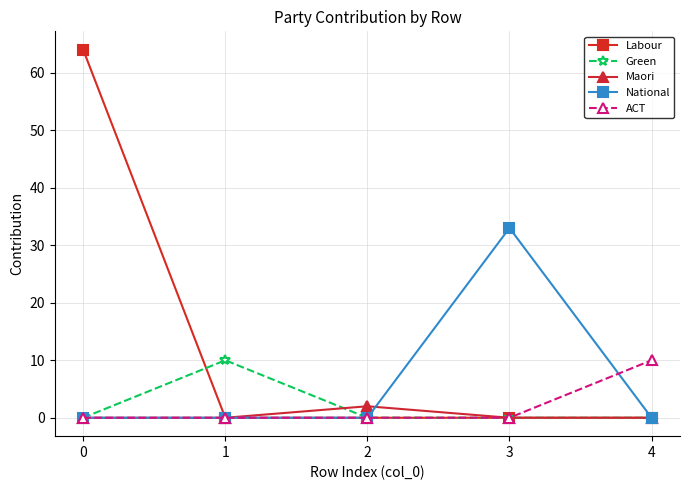

How many lines are shown in the chart?

5